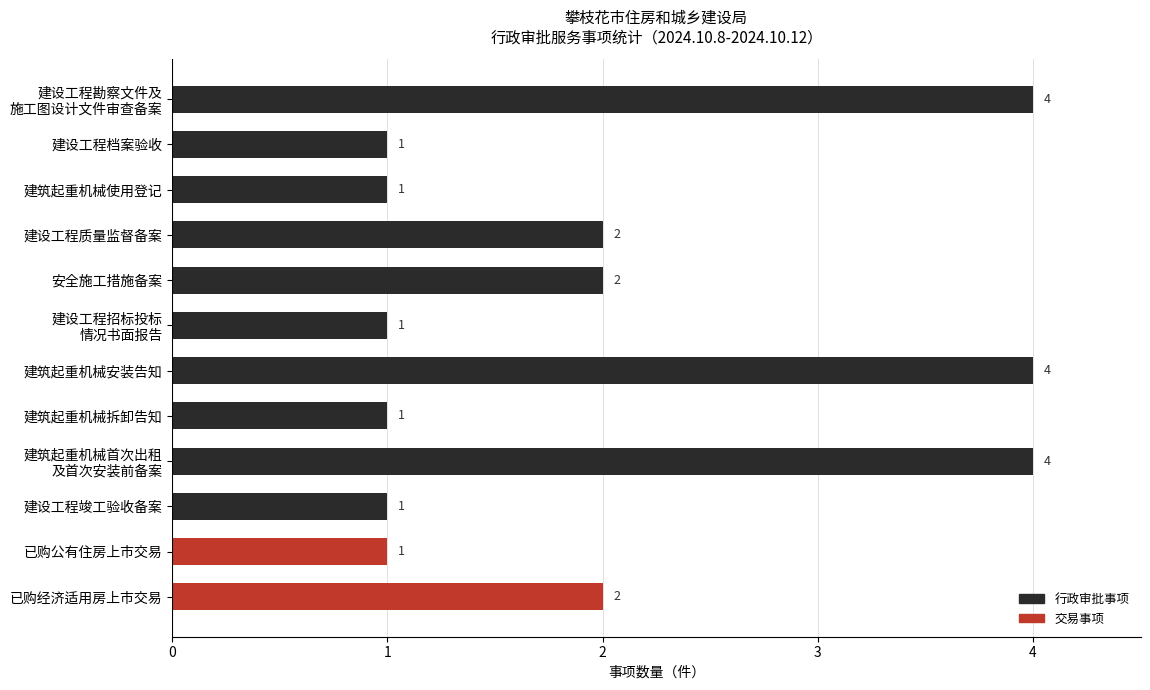

Count the values in the range 1 to 4.

12